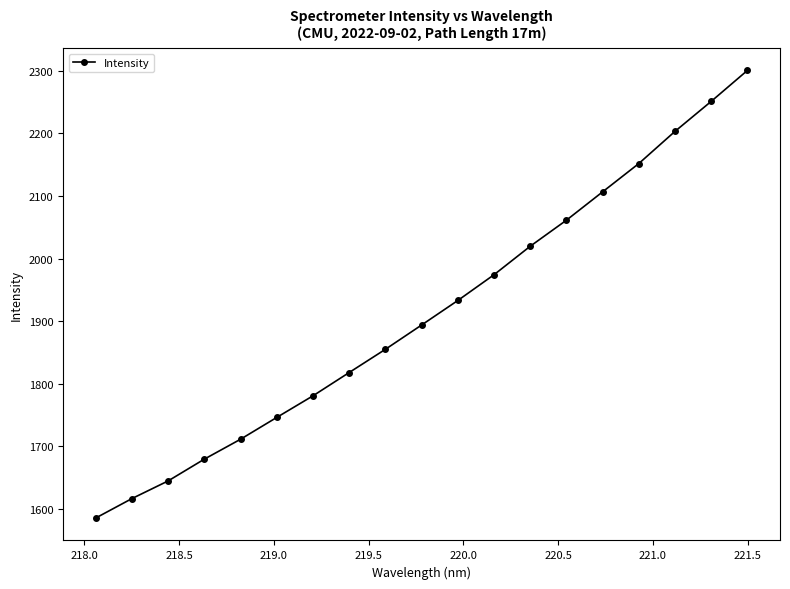

True or false: the data has more than 2 interior local peaks.

False